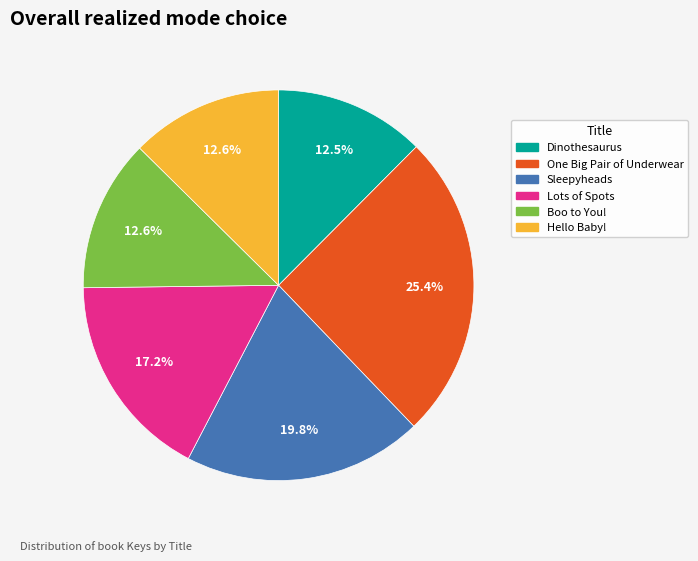

Between One Big Pair of Underwear and Hello Baby!, which is larger?

One Big Pair of Underwear